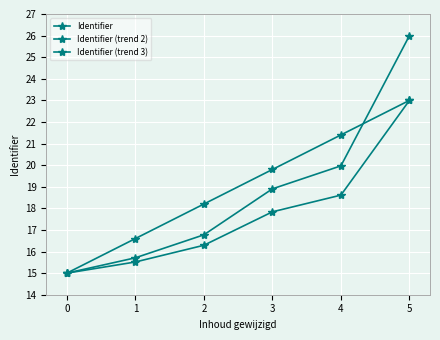

How many values in the Identifier series are below 18?

3